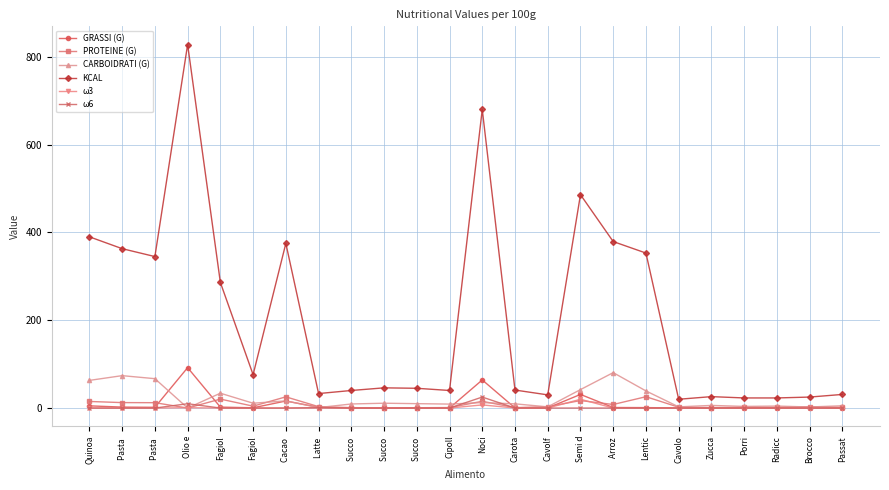

What is the maximum value for ω6?

25.0